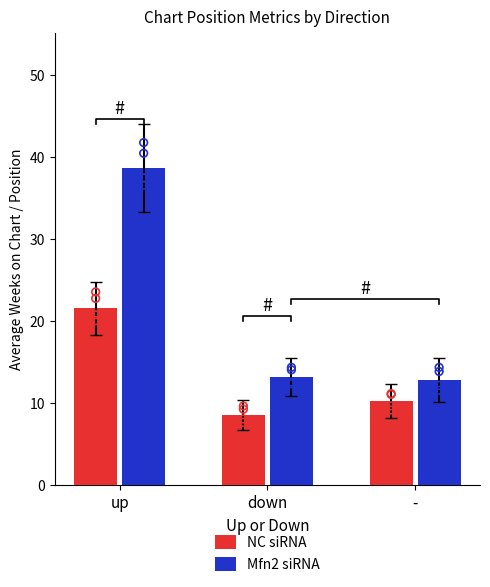

What is the total value across all series at -?

23.0